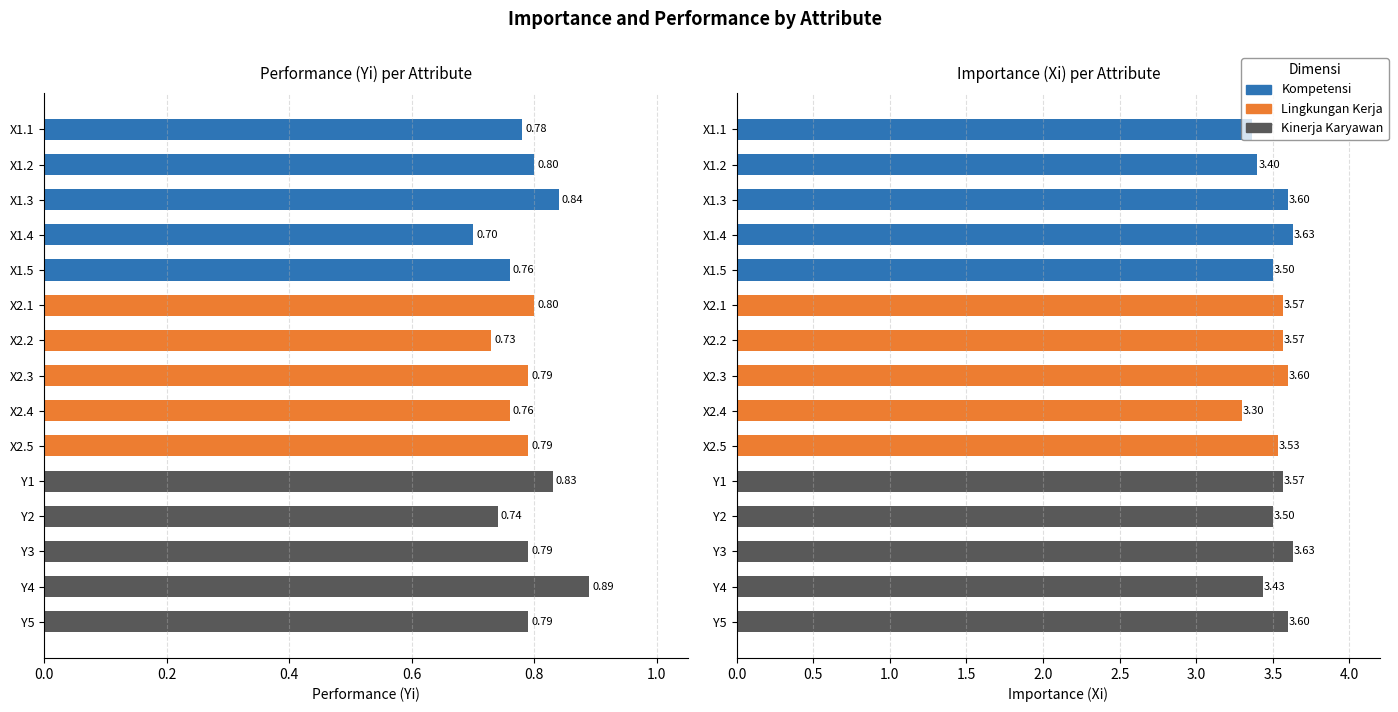

What is the minimum value shown in the chart?

0.7